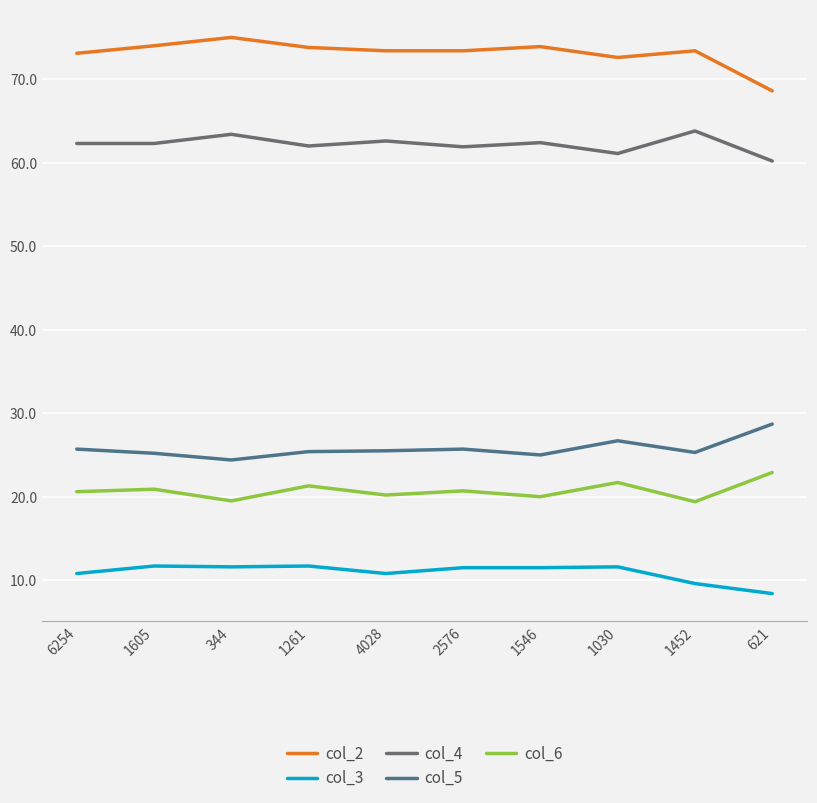

Rank the series at 1546 from highest to lowest value.

col_2, col_4, col_5, col_6, col_3